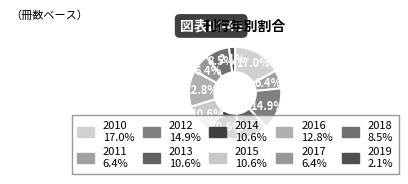

How many slices are in this pie chart?

10